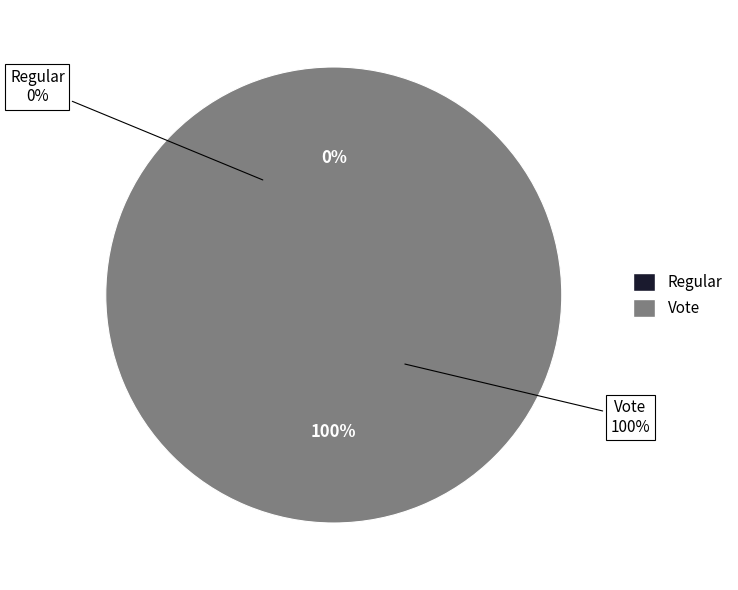

What percentage is NOT represented by Regular?

100.0%